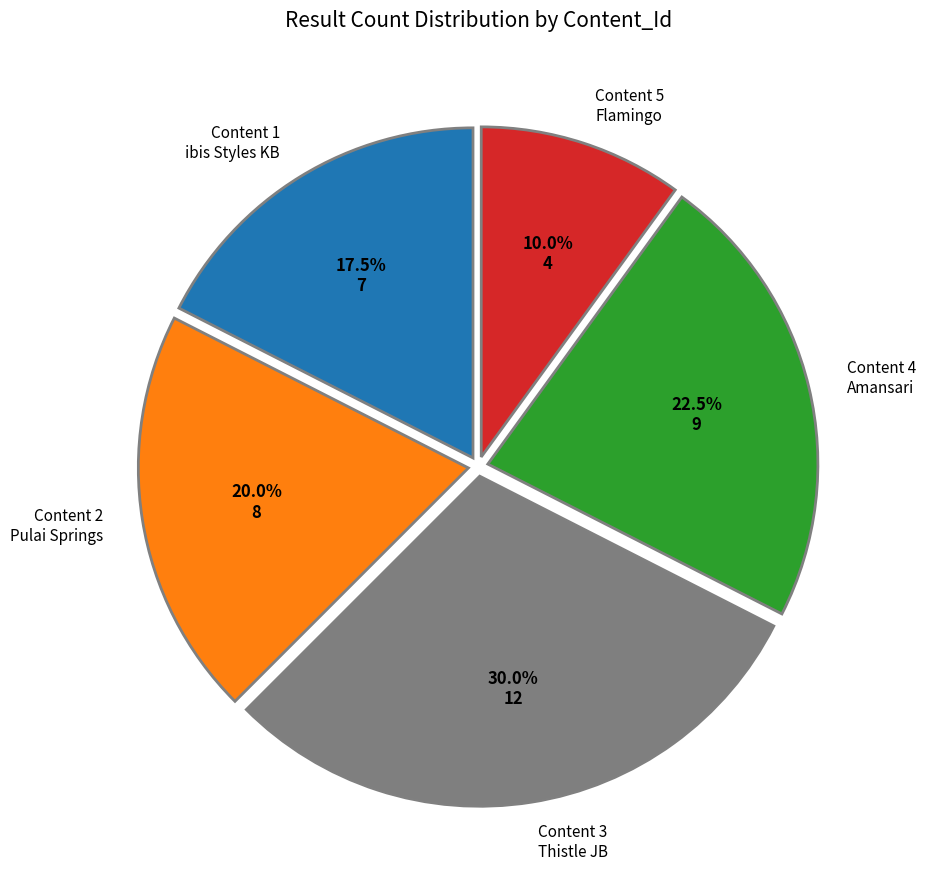

Combined, what portion of the pie is Content 4 Amansari and Content 5 Flamingo?

32.5%